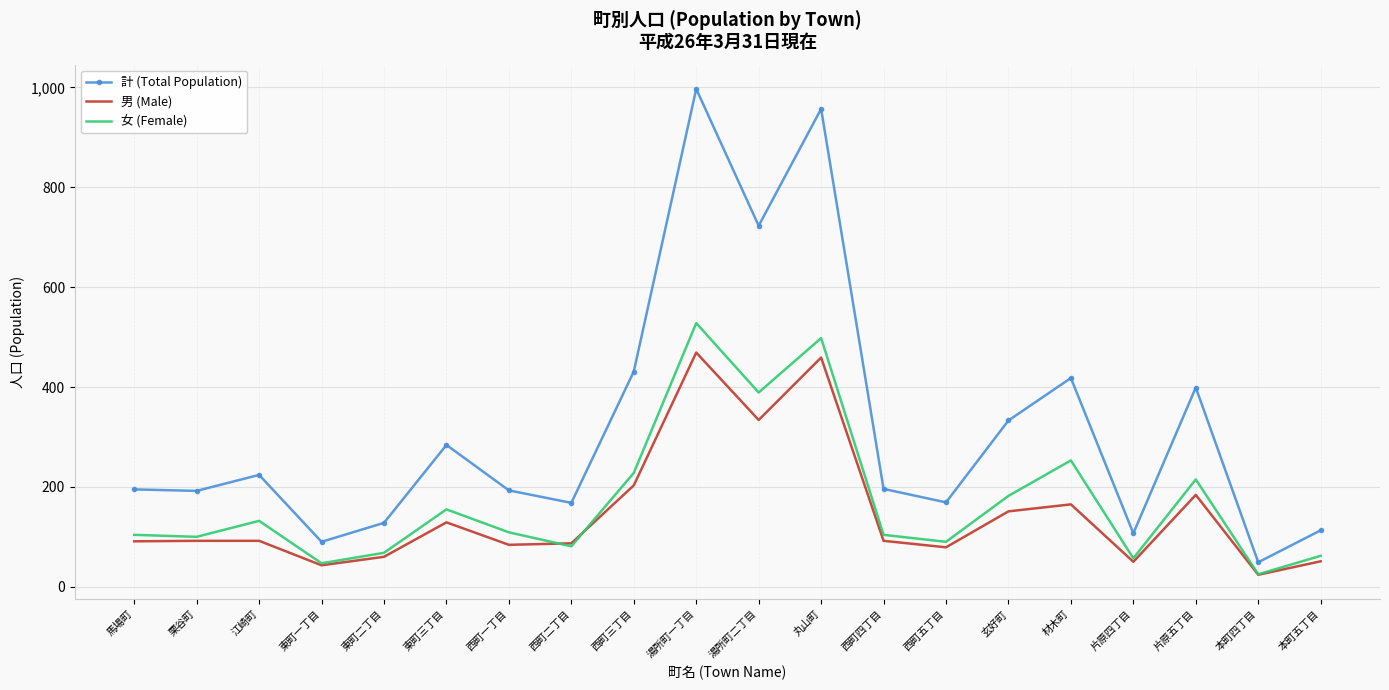

True or false: 計 (Total Population) and 男 (Male) cross at least once.

False